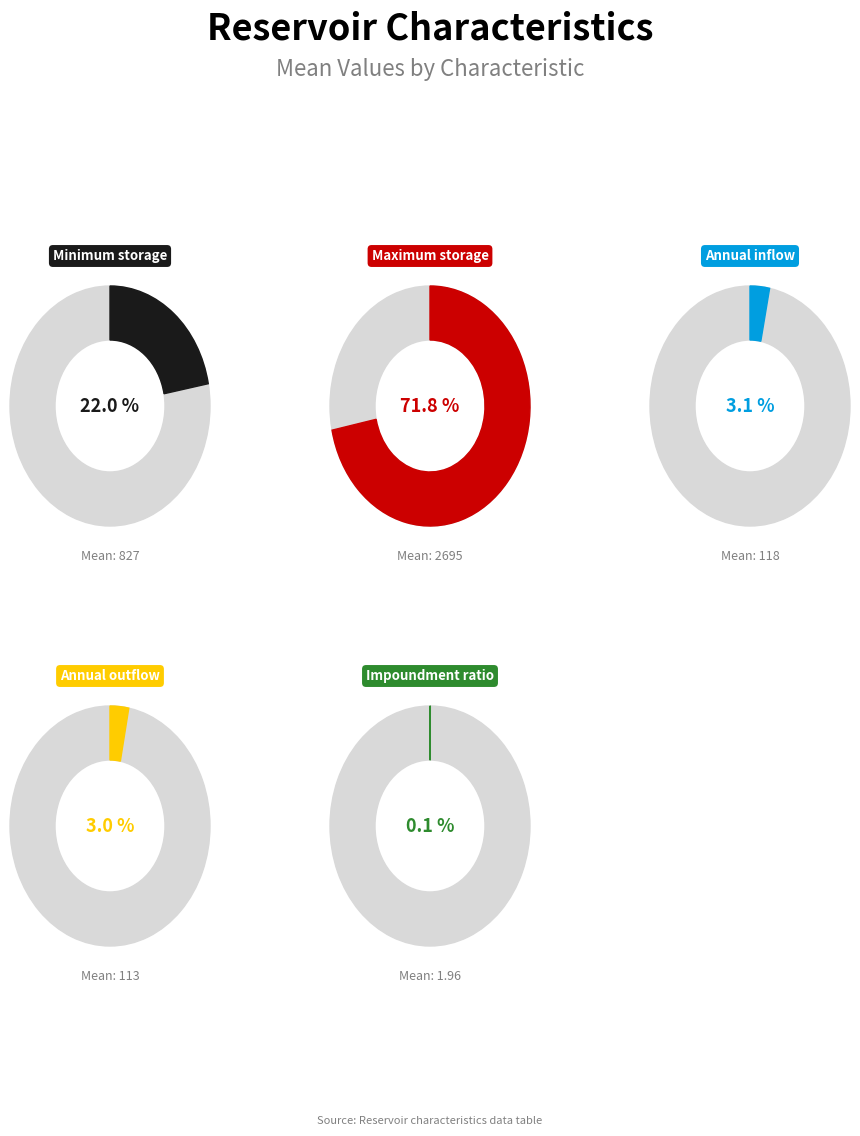

How many slices are in this pie chart?

5